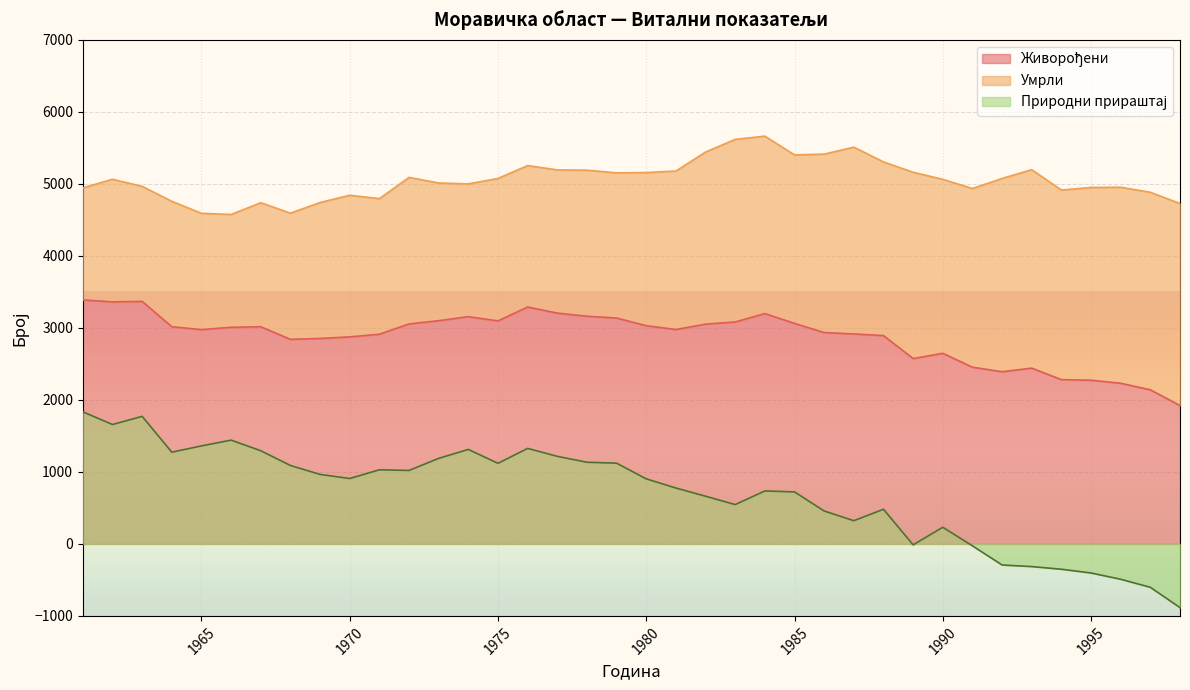

Which series has the largest range (max minus min)?

Природни прираштај